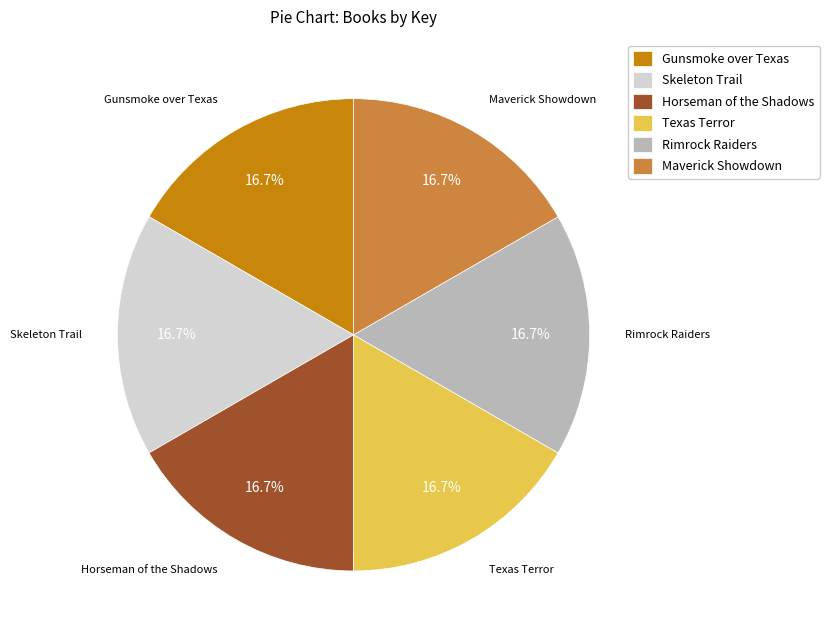

Is there a majority slice in this chart?

No